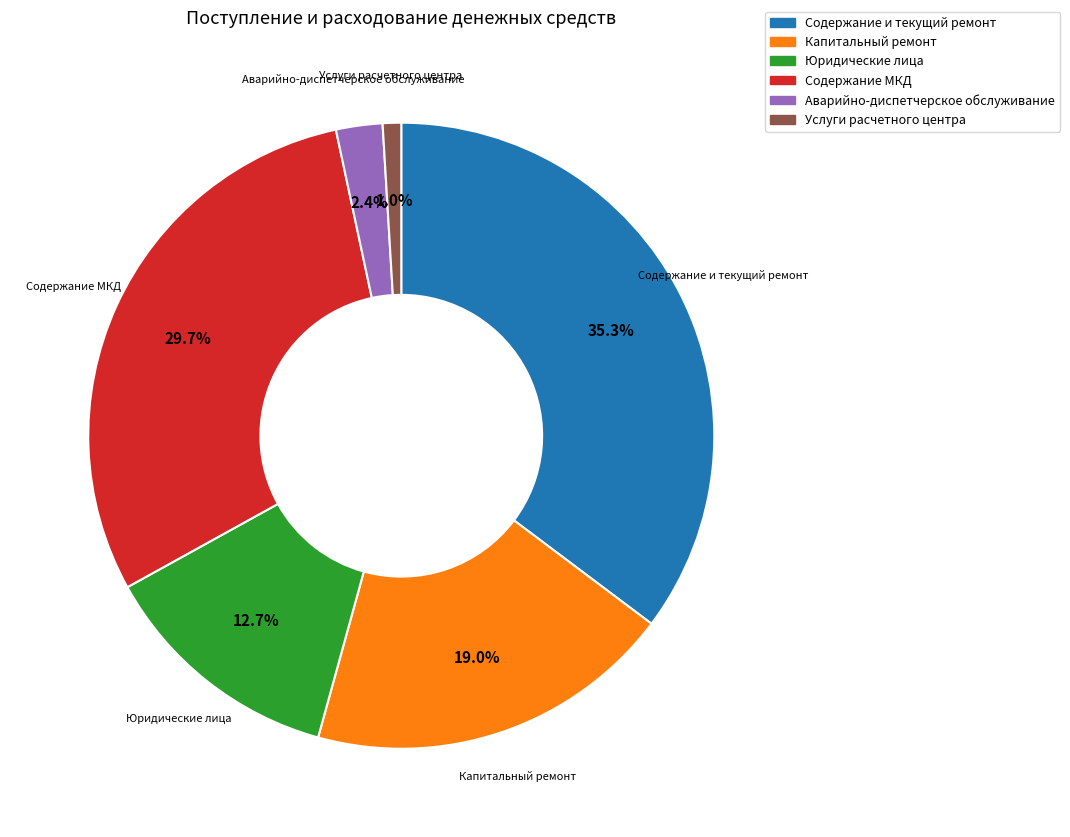

Approximately how many times larger is the value at Юридические лица compared to Содержание и текущий ремонт?

0.4